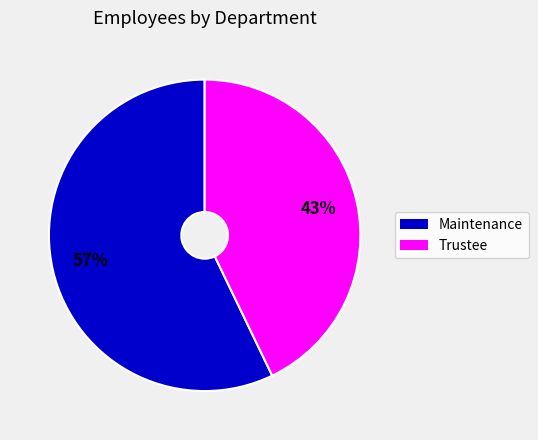

What percentage is the Trustee slice, to the nearest percent?

43%